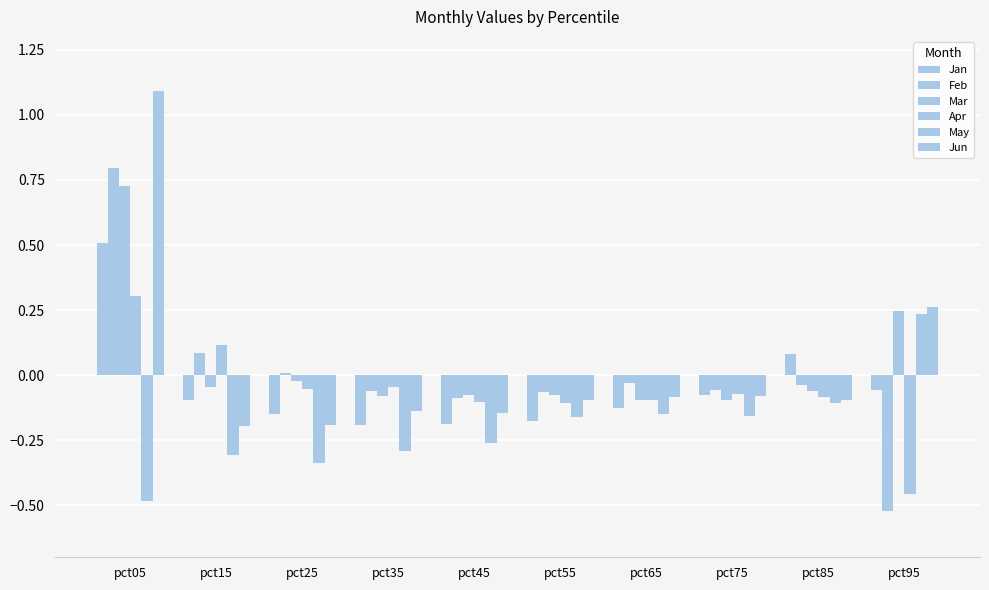

Does the chart contain any negative values?

Yes